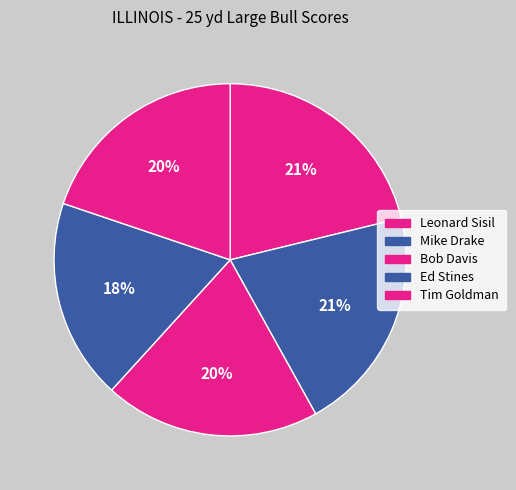

The Leonard Sisil slice represents 29% of the pie. True or false?

False